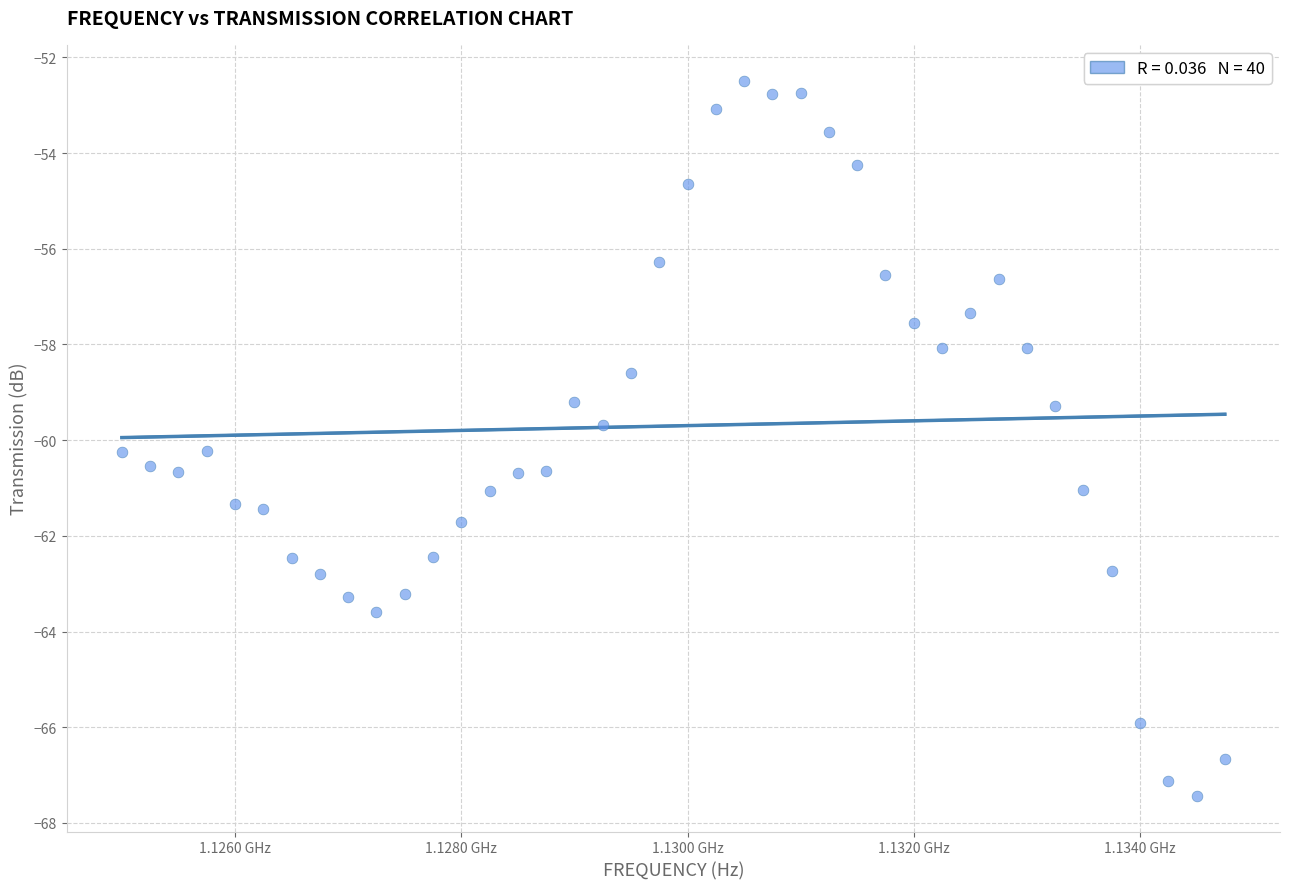

What is the range of X values (max minus min)?

9750000.0